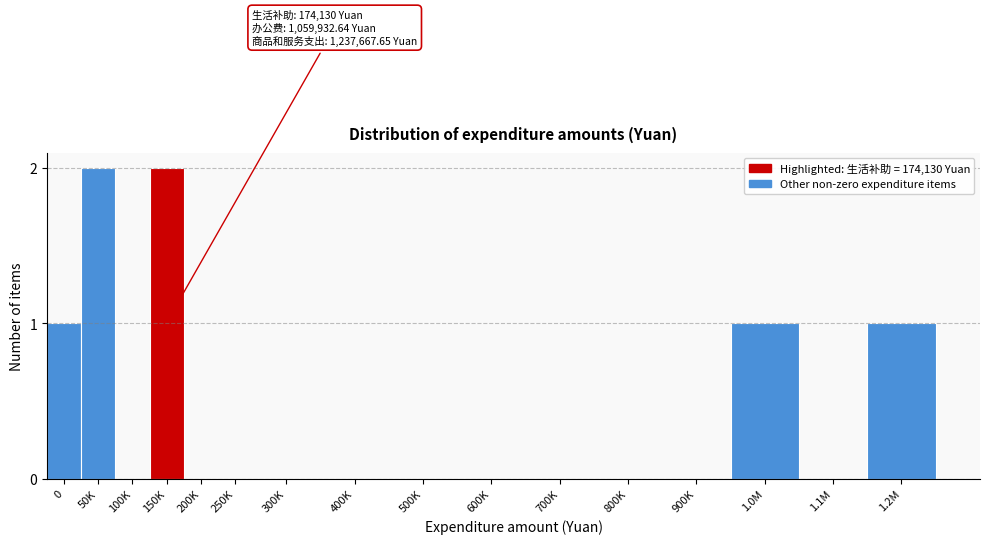

Reading right to left, what are all the values shown in this chart?

1.2M=1	1.1M=0	1.0M=1	900K=0	800K=0	700K=0	600K=0	500K=0	400K=0	300K=0	250K=0	200K=0	150K=2	100K=0	50K=2	0=1